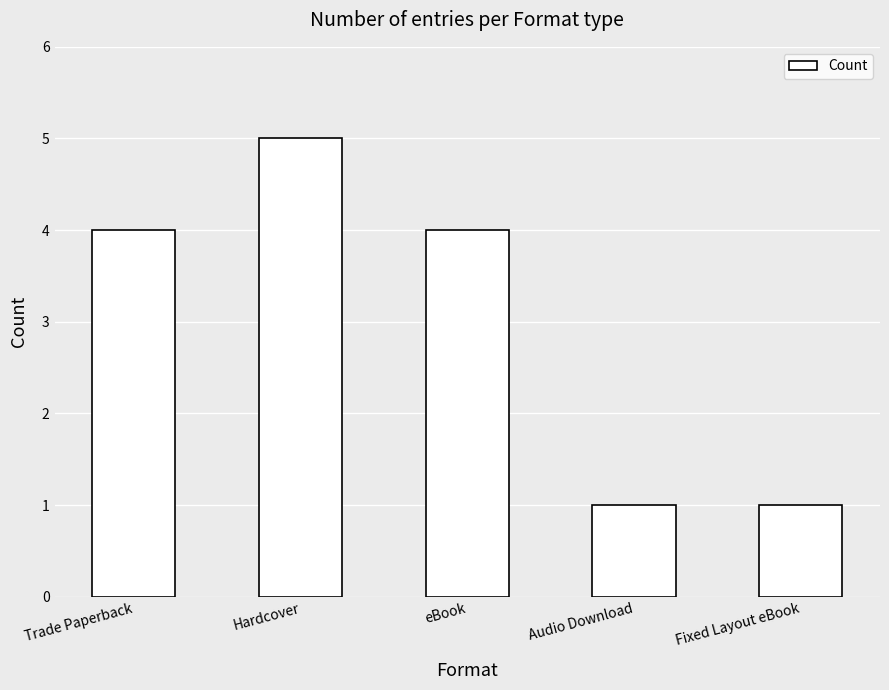

How many data points are less than 4?

2